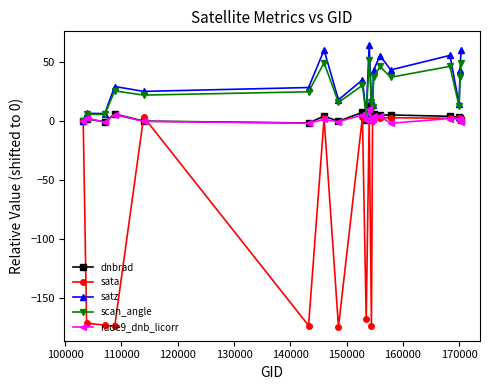

Which series has the largest total across all categories?

satz